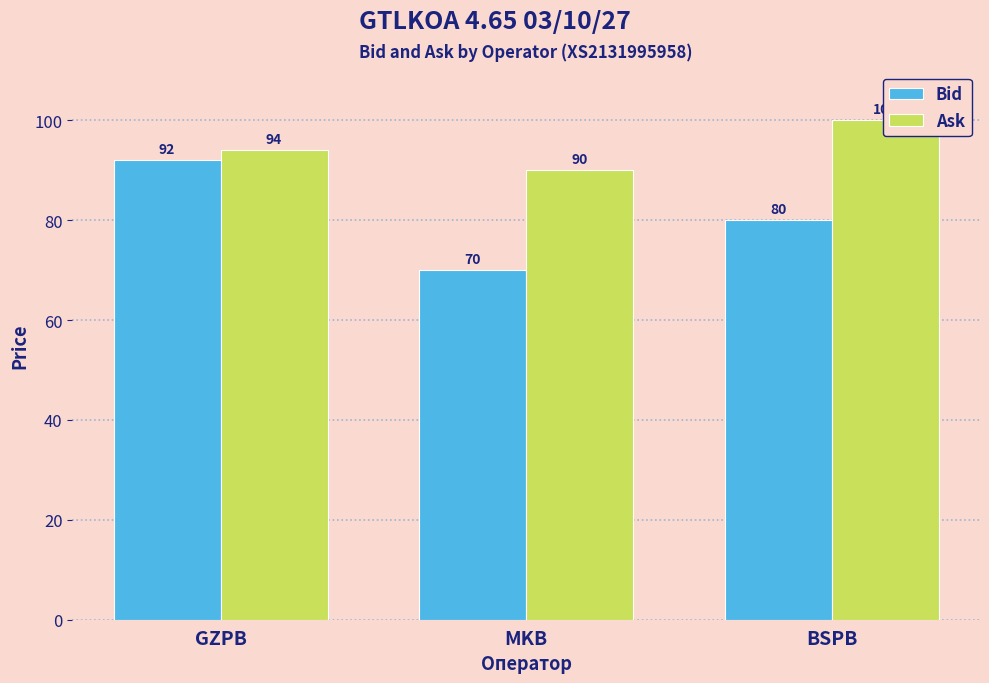

Count the number of categories in the chart.

3